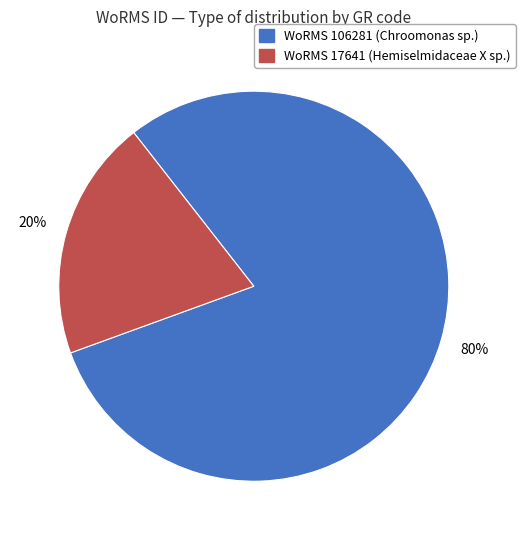

To the nearest percent, what is the average slice percentage?

50%